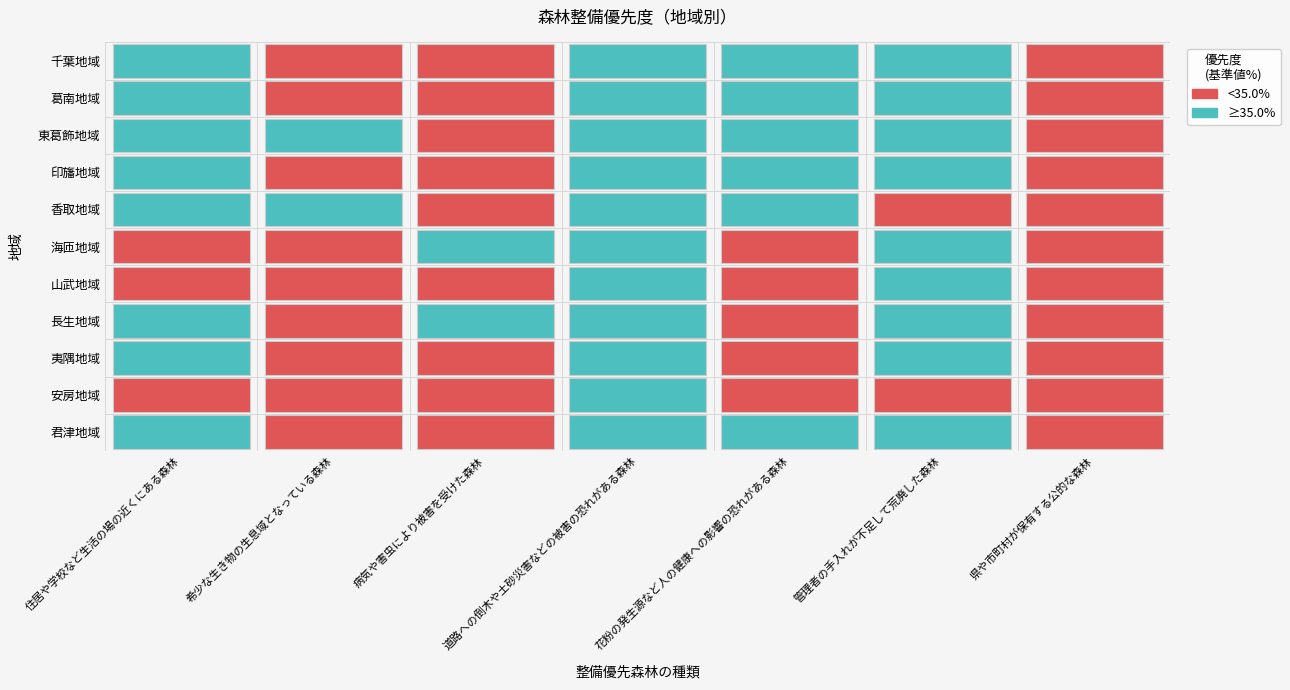

How many distinct data groups are displayed?

11